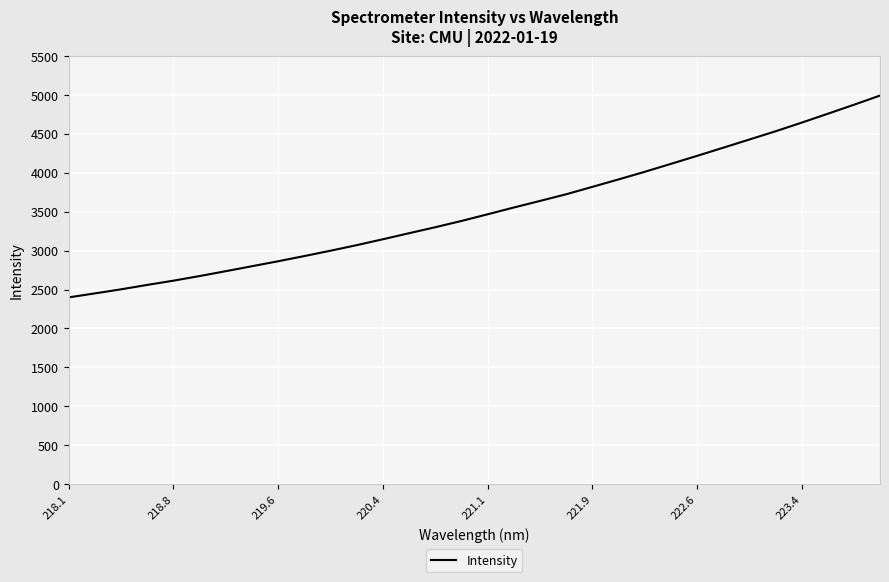

What is the difference between the maximum and minimum values?

2594.3